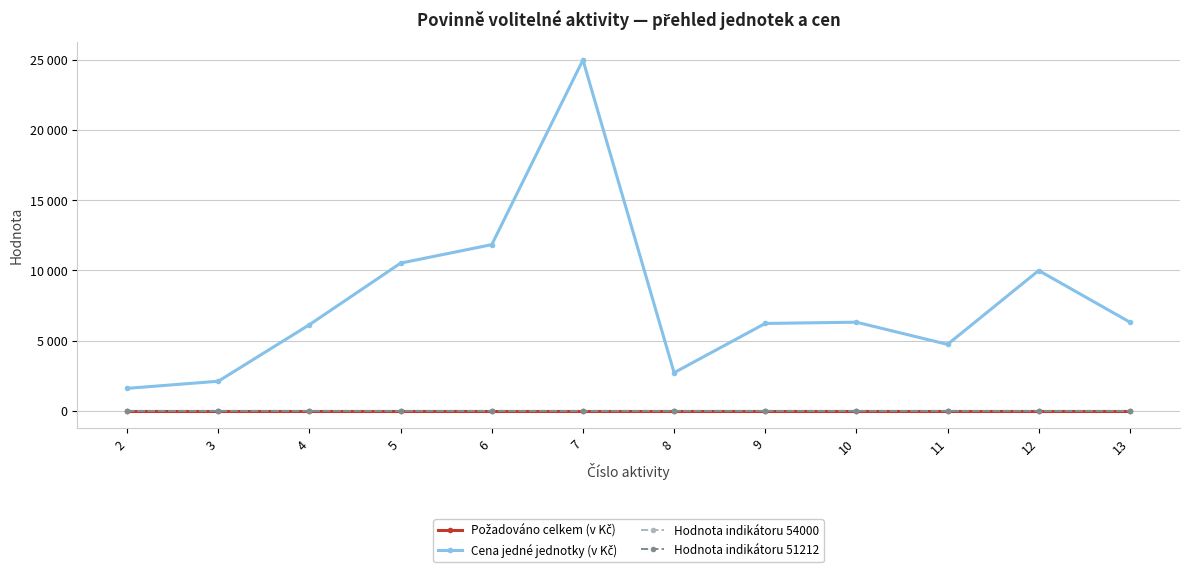

How many lines are shown in the chart?

4